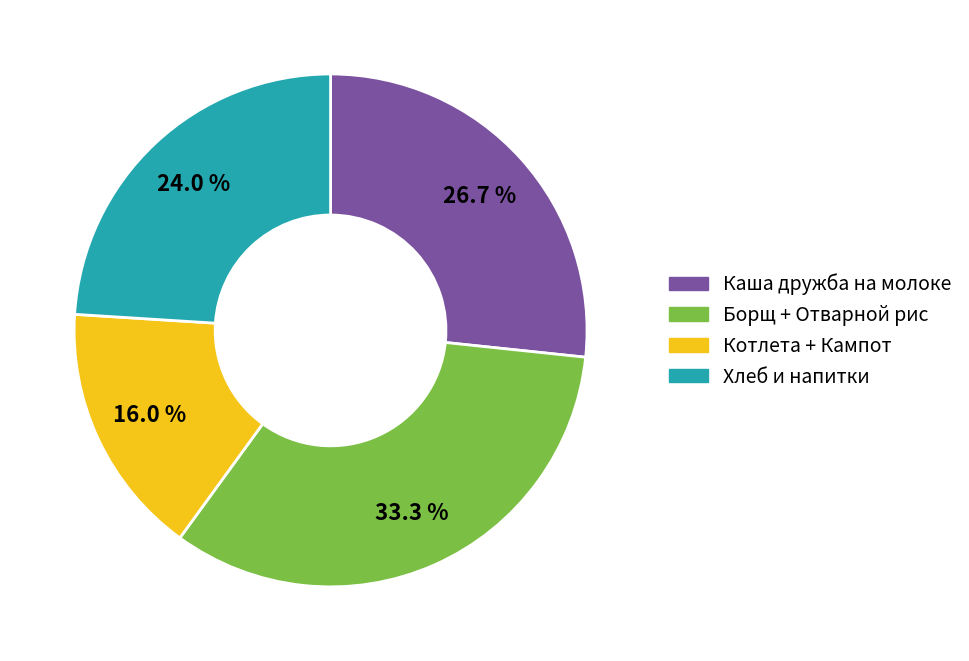

Is Хлеб и напитки the majority of the pie?

No